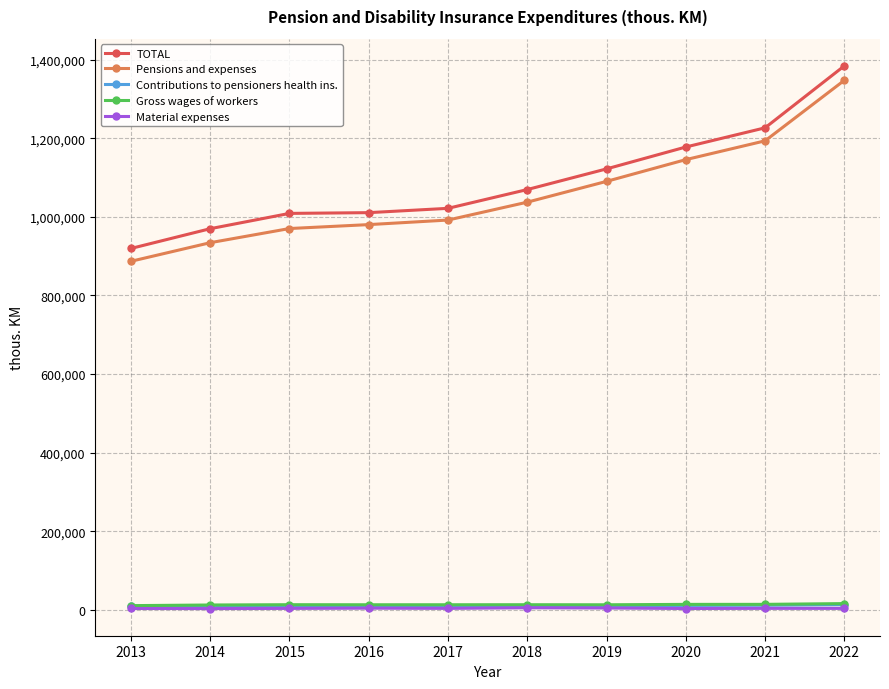

What is the value of the Pensions and expenses point at the 7th from the left?

1090348